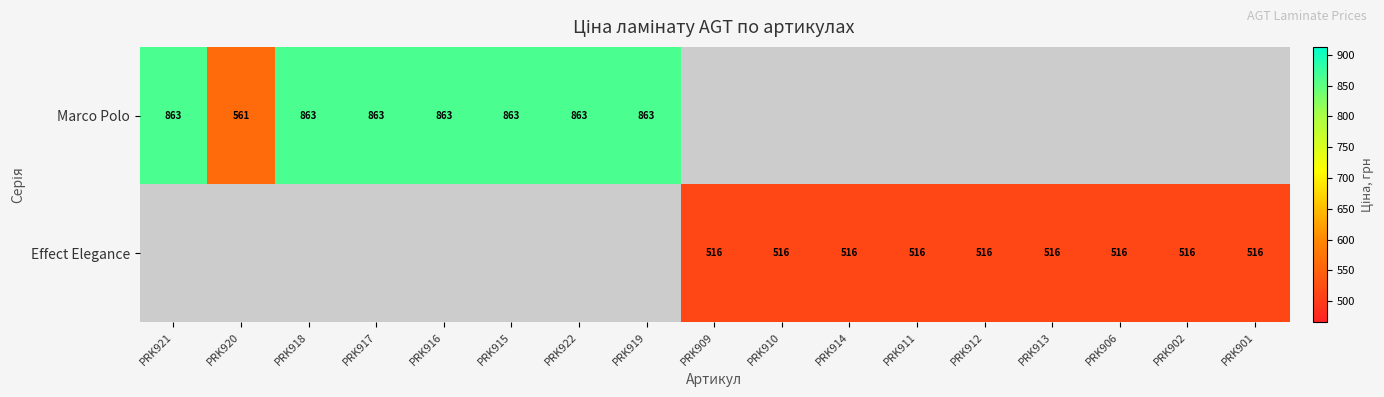

At which label does Effect Elegance first exceed 515?

PRK909